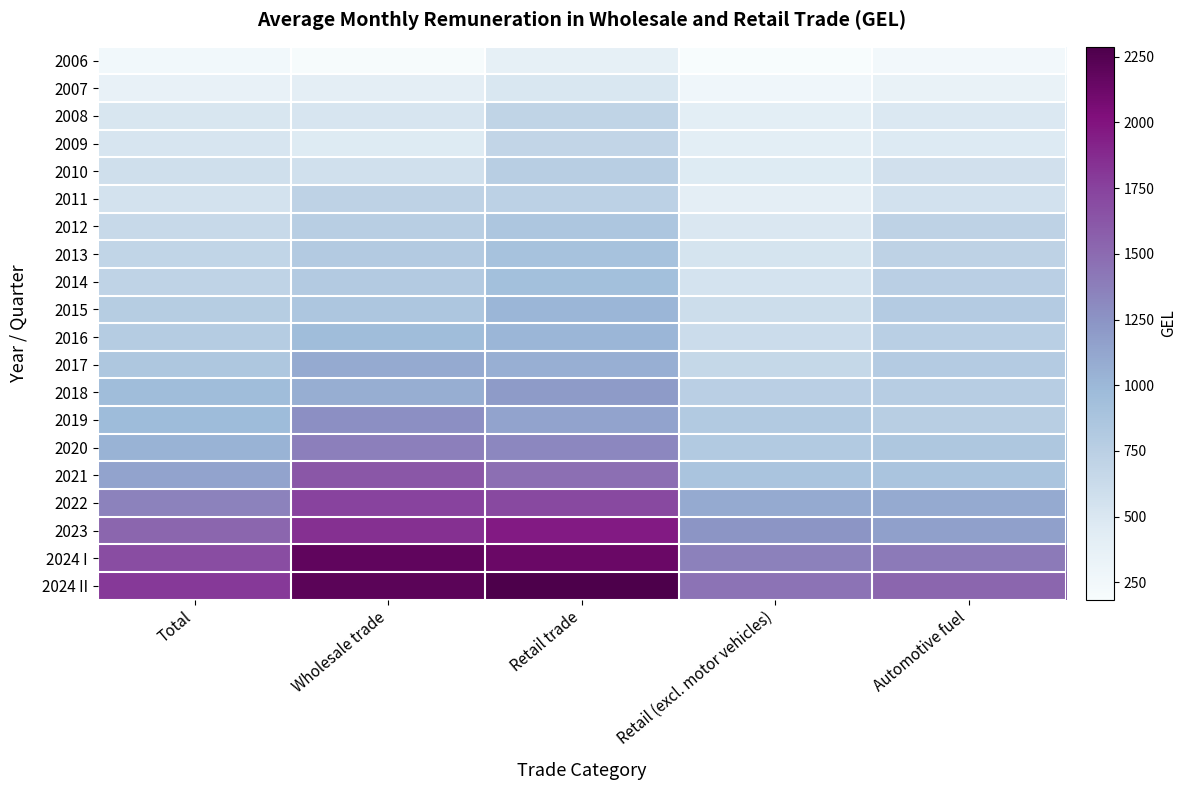

At which category is the sum across all series the highest?

Retail trade